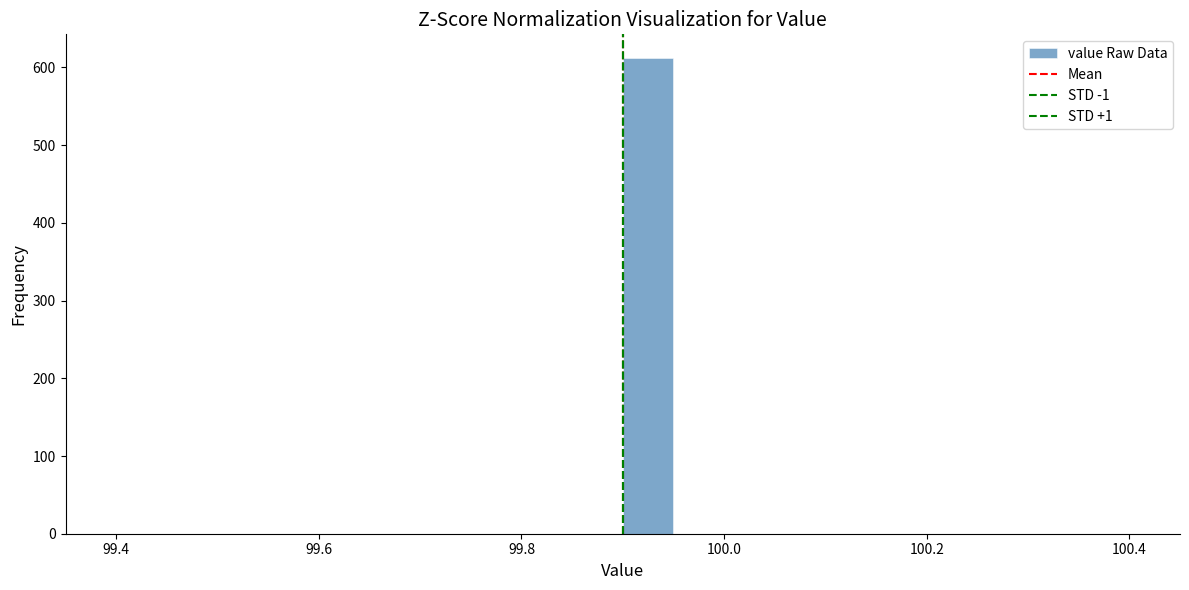

Around what value on the x-axis is the tallest bar? Give the approximate position of its centre, as read against the axis.

99.92